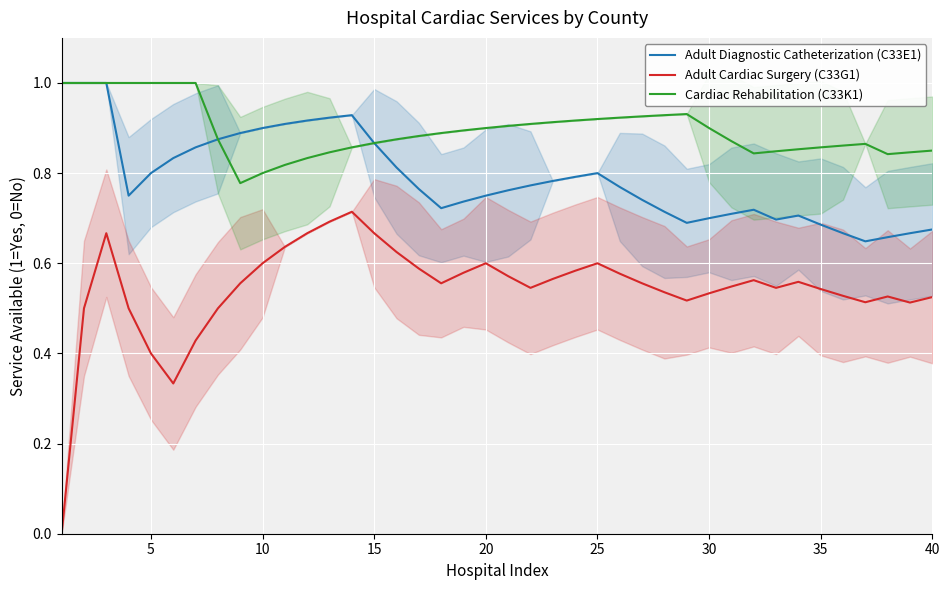

In Adult Cardiac Surgery (C33G1), how many points are lower than both neighbors (excluding endpoints)?

7